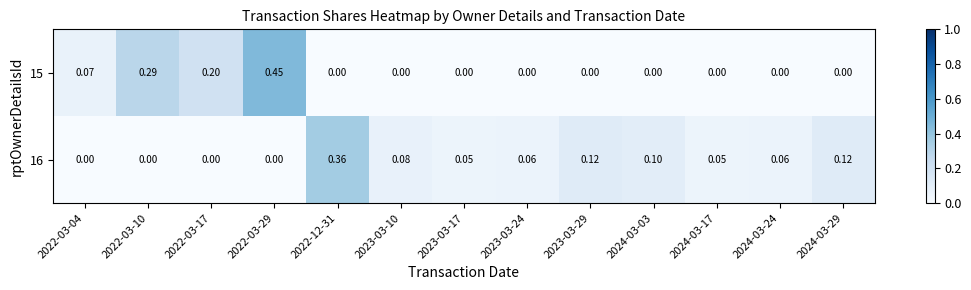

What is the spread (max minus min) of values at 2023-03-17?

0.1